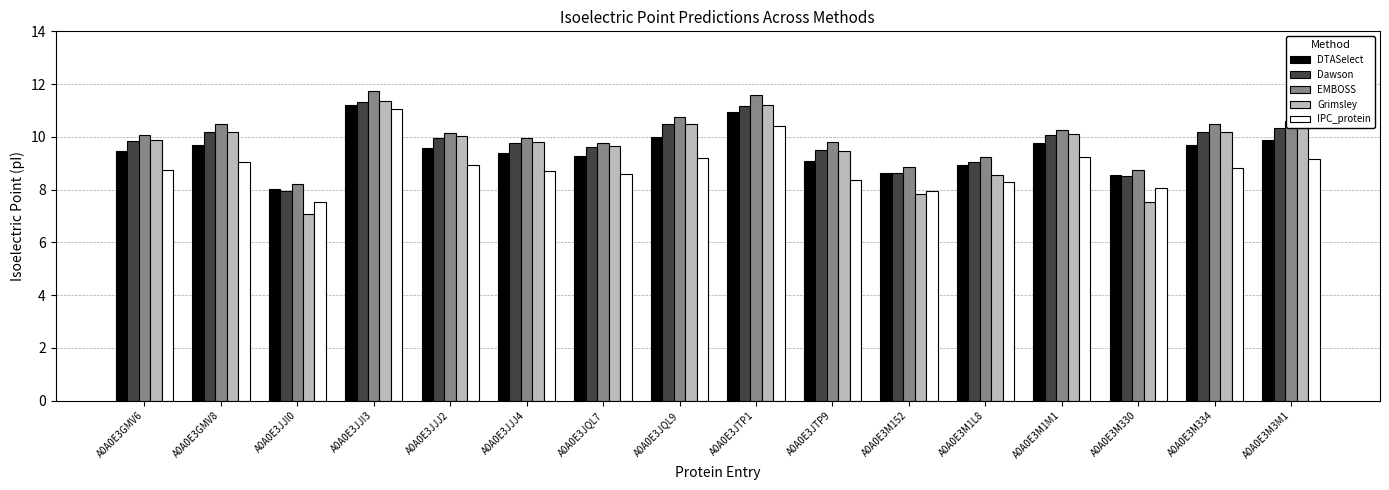

Which series has the largest range (max minus min)?

Grimsley